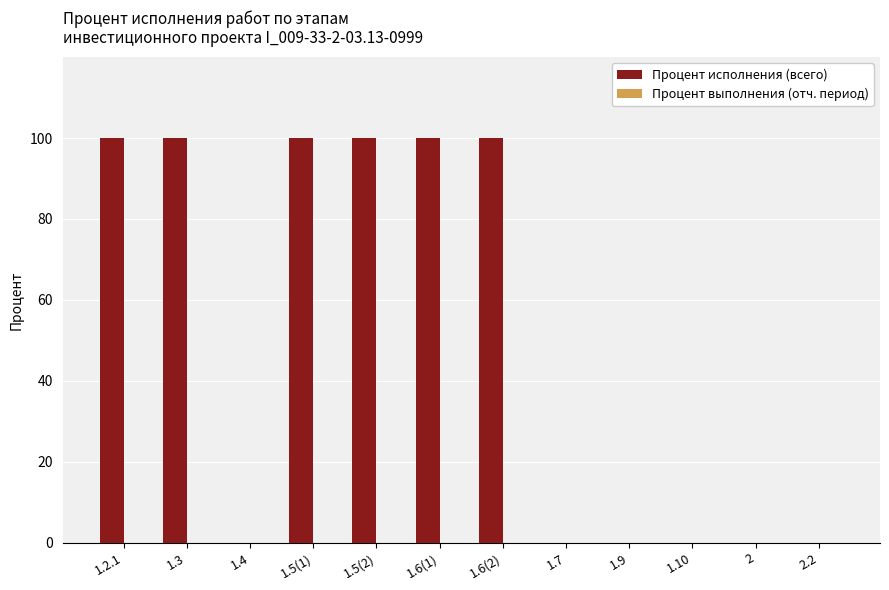

Count the number of categories in the chart.

12